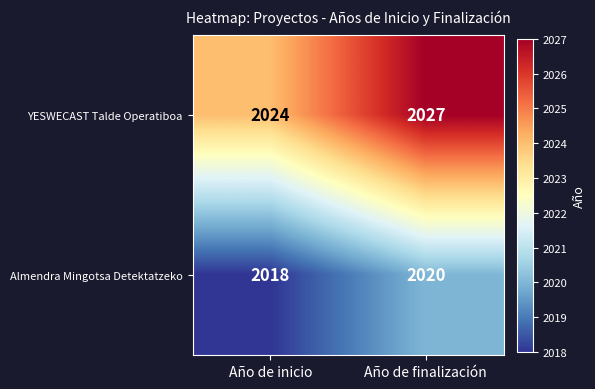

List the series in order of their peak value, highest first.

YESWECAST Talde Operatiboa, Almendra Mingotsa Detektatzeko